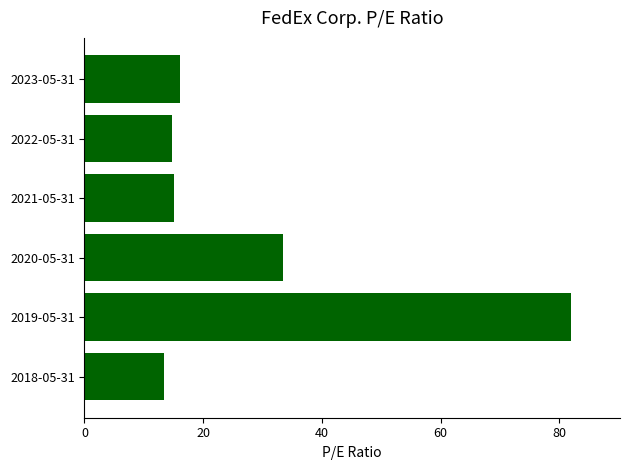

Count the number of values greater than 16.

3